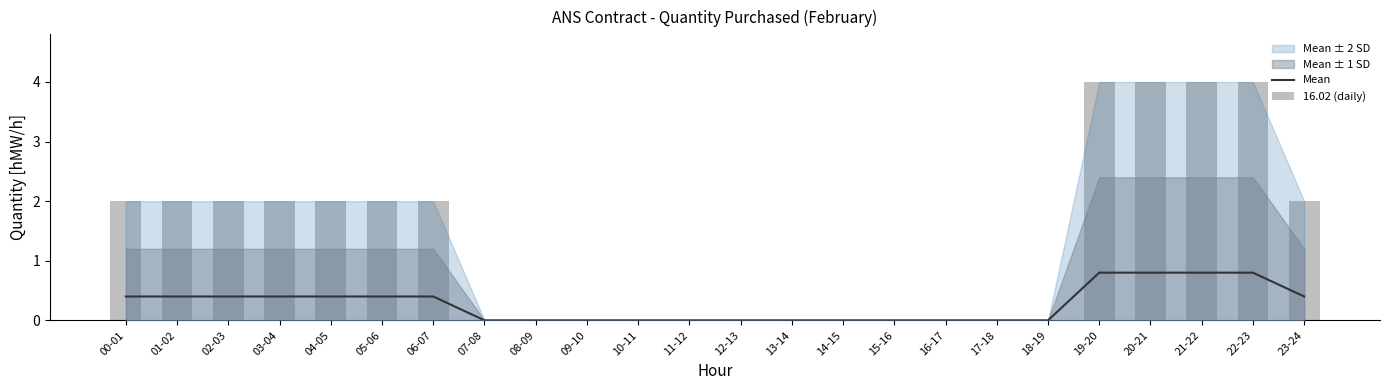

Reading left to right, transcribe all the data shown in this chart.

Mean: 00-01=0.4	01-02=0.4	02-03=0.4	03-04=0.4	04-05=0.4	05-06=0.4	06-07=0.4	07-08=0.0	08-09=0.0	09-10=0.0	10-11=0.0	11-12=0.0	12-13=0.0	13-14=0.0	14-15=0.0	15-16=0.0	16-17=0.0	17-18=0.0	18-19=0.0	19-20=0.8	20-21=0.8	21-22=0.8	22-23=0.8	23-24=0.4
16.02 (daily): 00-01=2.0	01-02=2.0	02-03=2.0	03-04=2.0	04-05=2.0	05-06=2.0	06-07=2.0	07-08=0.0	08-09=0.0	09-10=0.0	10-11=0.0	11-12=0.0	12-13=0.0	13-14=0.0	14-15=0.0	15-16=0.0	16-17=0.0	17-18=0.0	18-19=0.0	19-20=4.0	20-21=4.0	21-22=4.0	22-23=4.0	23-24=2.0